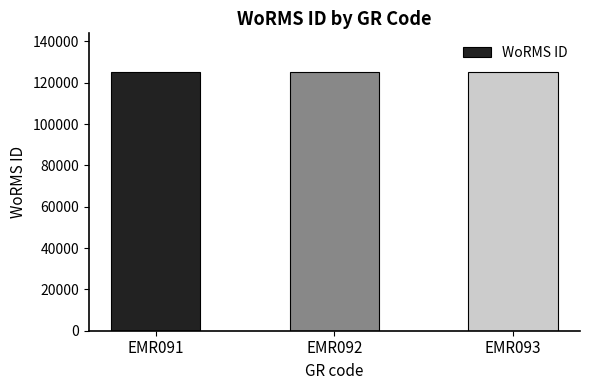

Approximately how many times larger is the value at EMR091 compared to EMR092?

1.0